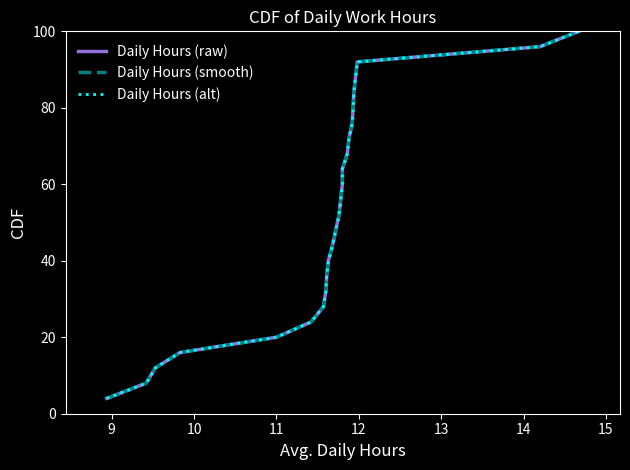

What is the value of the Daily Hours (smooth) point at the 4th from the left?

16.0